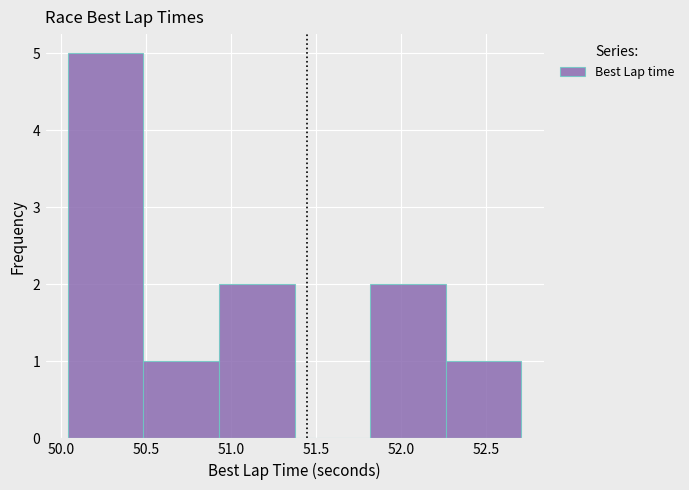

What is the height of the bar covering 50.50 to 50.95 on the x-axis? Neither the bar edges nor the heights are printed on the chart, so give them approximately, as read against the axes.

1